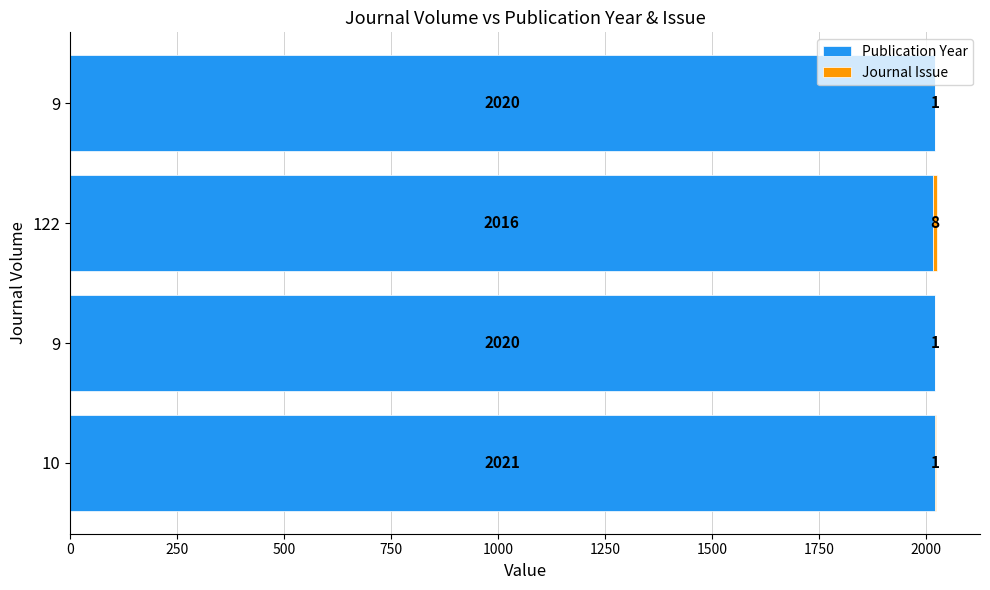

How many series are shown in this chart?

2